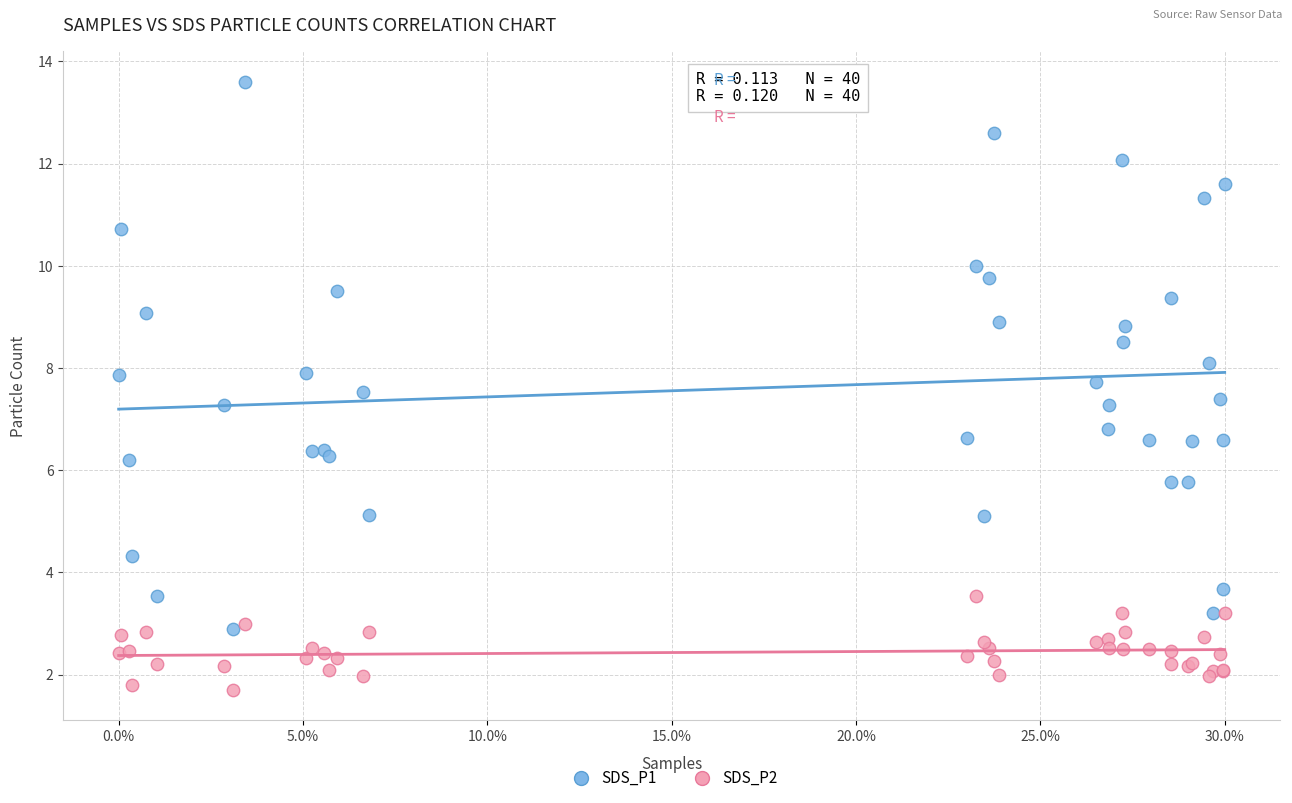

Which series contains the lowest Y value?

SDS_P2